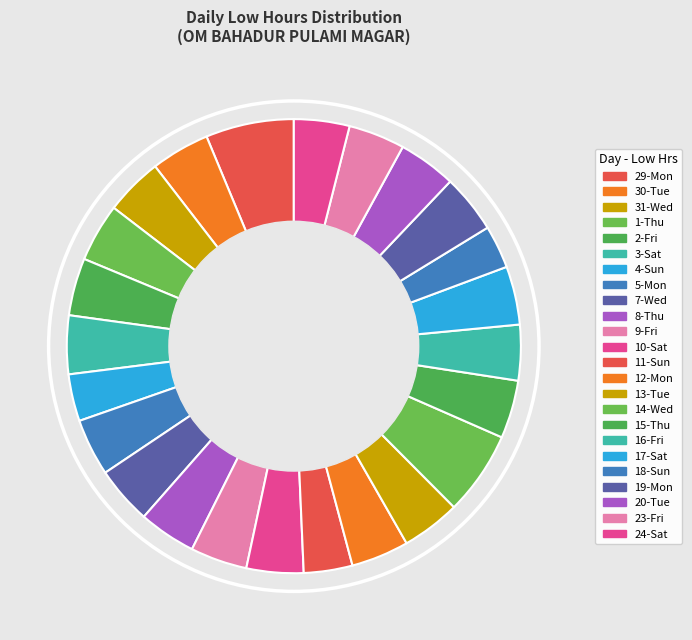

Does 31-Wed account for over 50% of the chart?

No